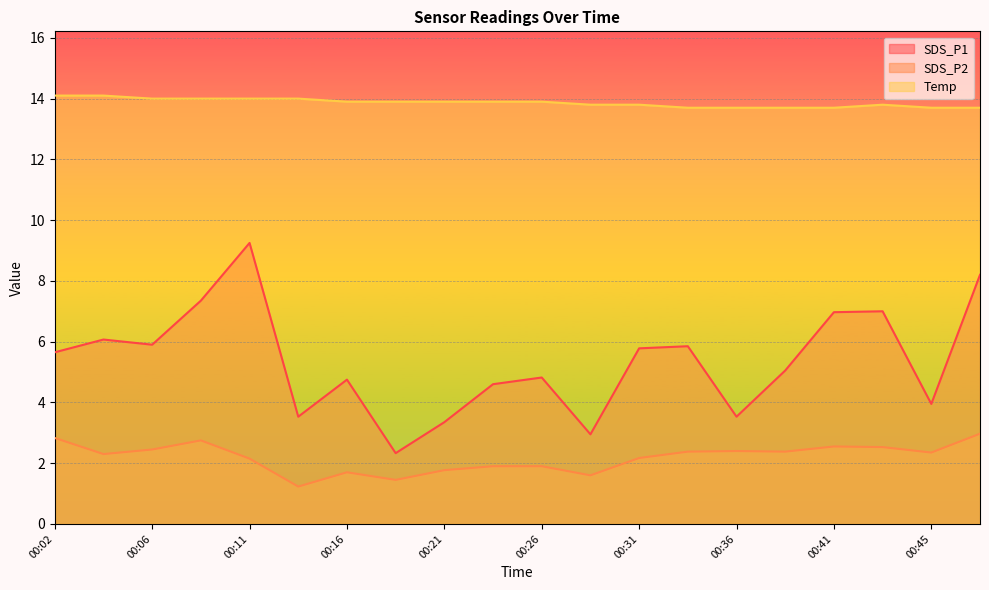

What is the value of the Temp point at the 10th from the left?

13.9